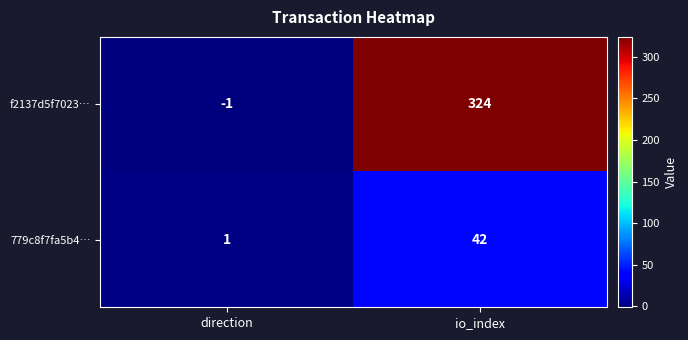

Between direction and io_index, which series saw the biggest shift?

f2137d5f7023…